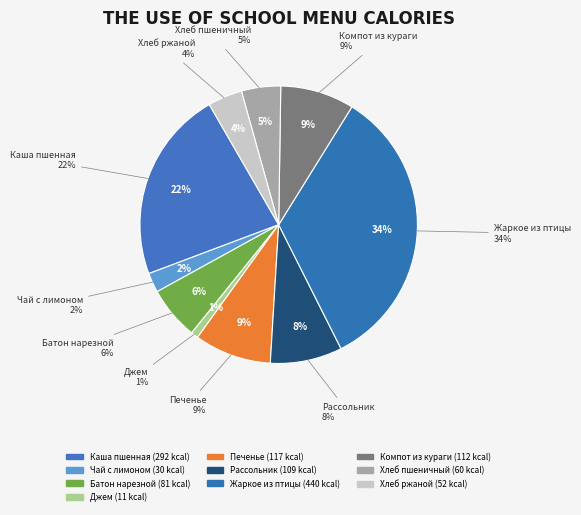

Rank the categories by value from lowest to highest.

Джем порционный, Чай с лимоном и сахаром, Хлеб ржаной, Хлеб пшеничный витаминизированный, Батон нарезной, Рассольник ленинградский, Компот из кураги, Печенье витаминизированное, Каша пшенная молочная жидкая, Жаркое из птицы